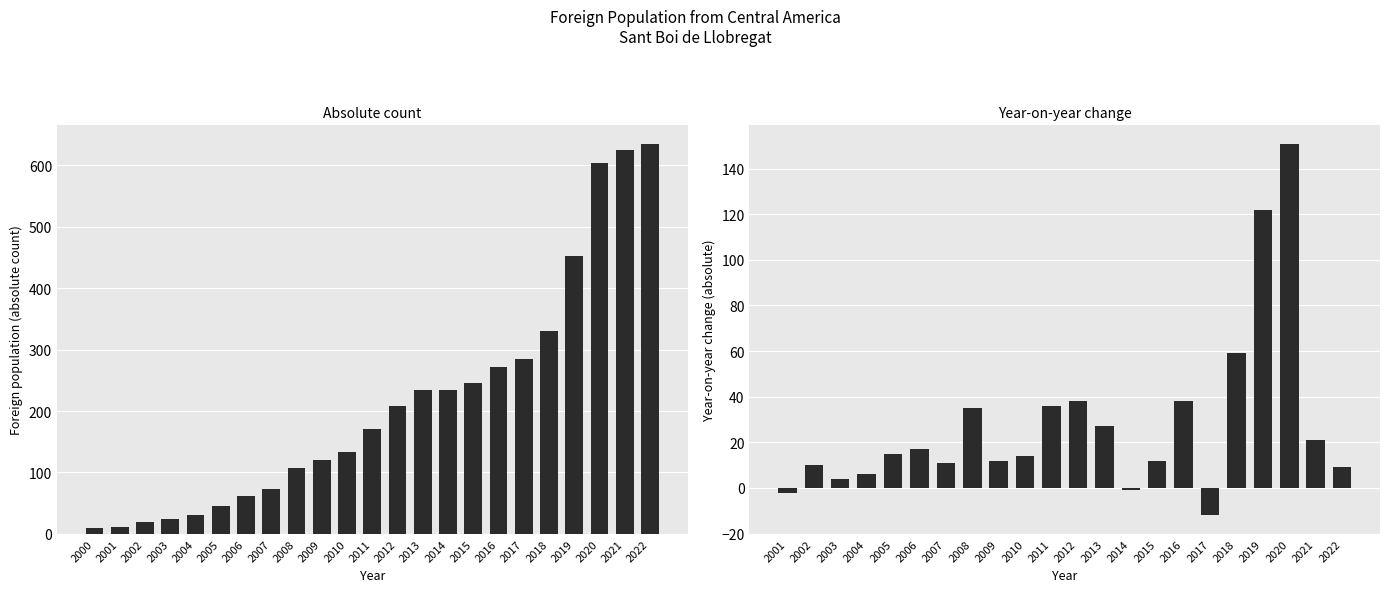

Reading left to right, extract all data points from this chart.

10	12	20	24	30	45	62	73	108	120	134	170	208	235	234	246	272	284	331	453	604	625	634